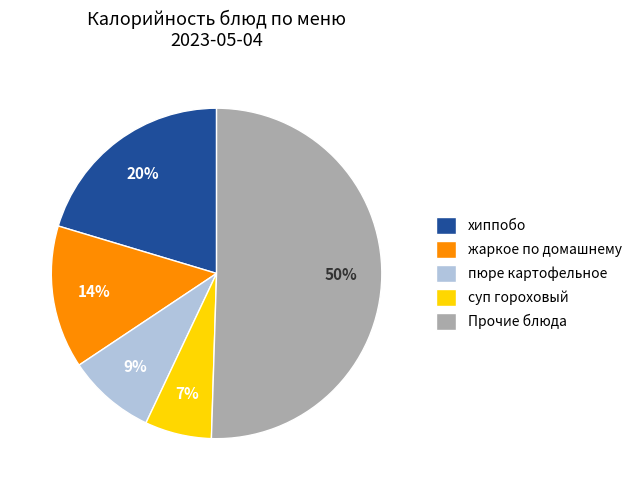

What percentage is the пюре картофельное slice, to the nearest percent?

9%